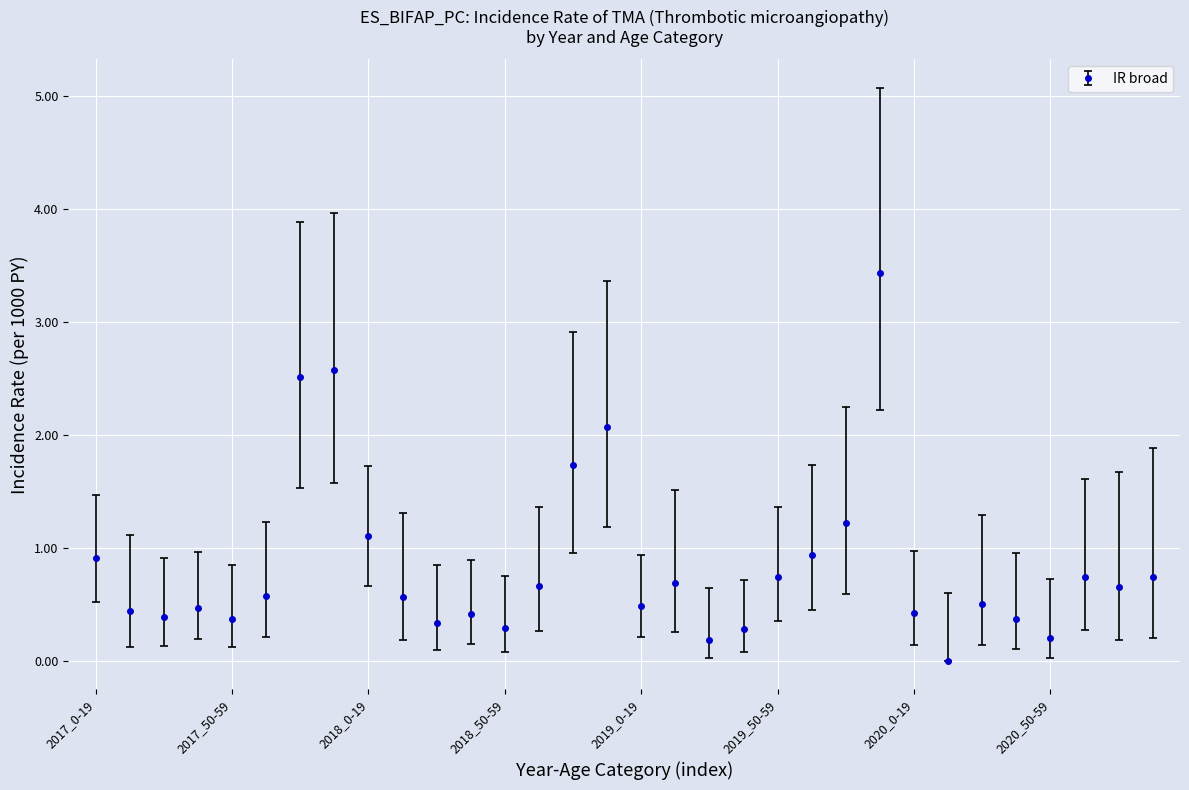

What is the value of the 21st point from the left?

0.7